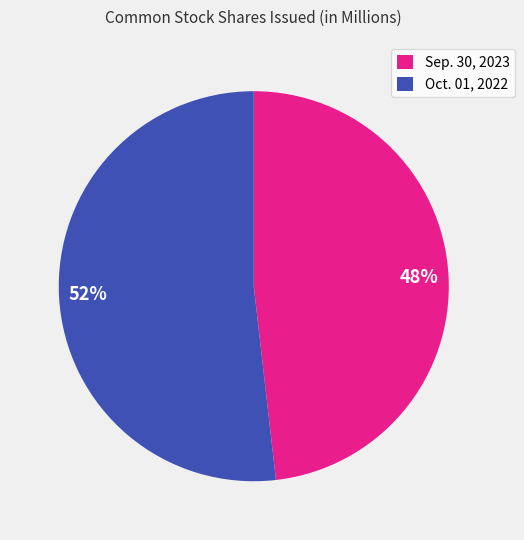

Combined, do 48% and 52% account for over 50%?

Yes